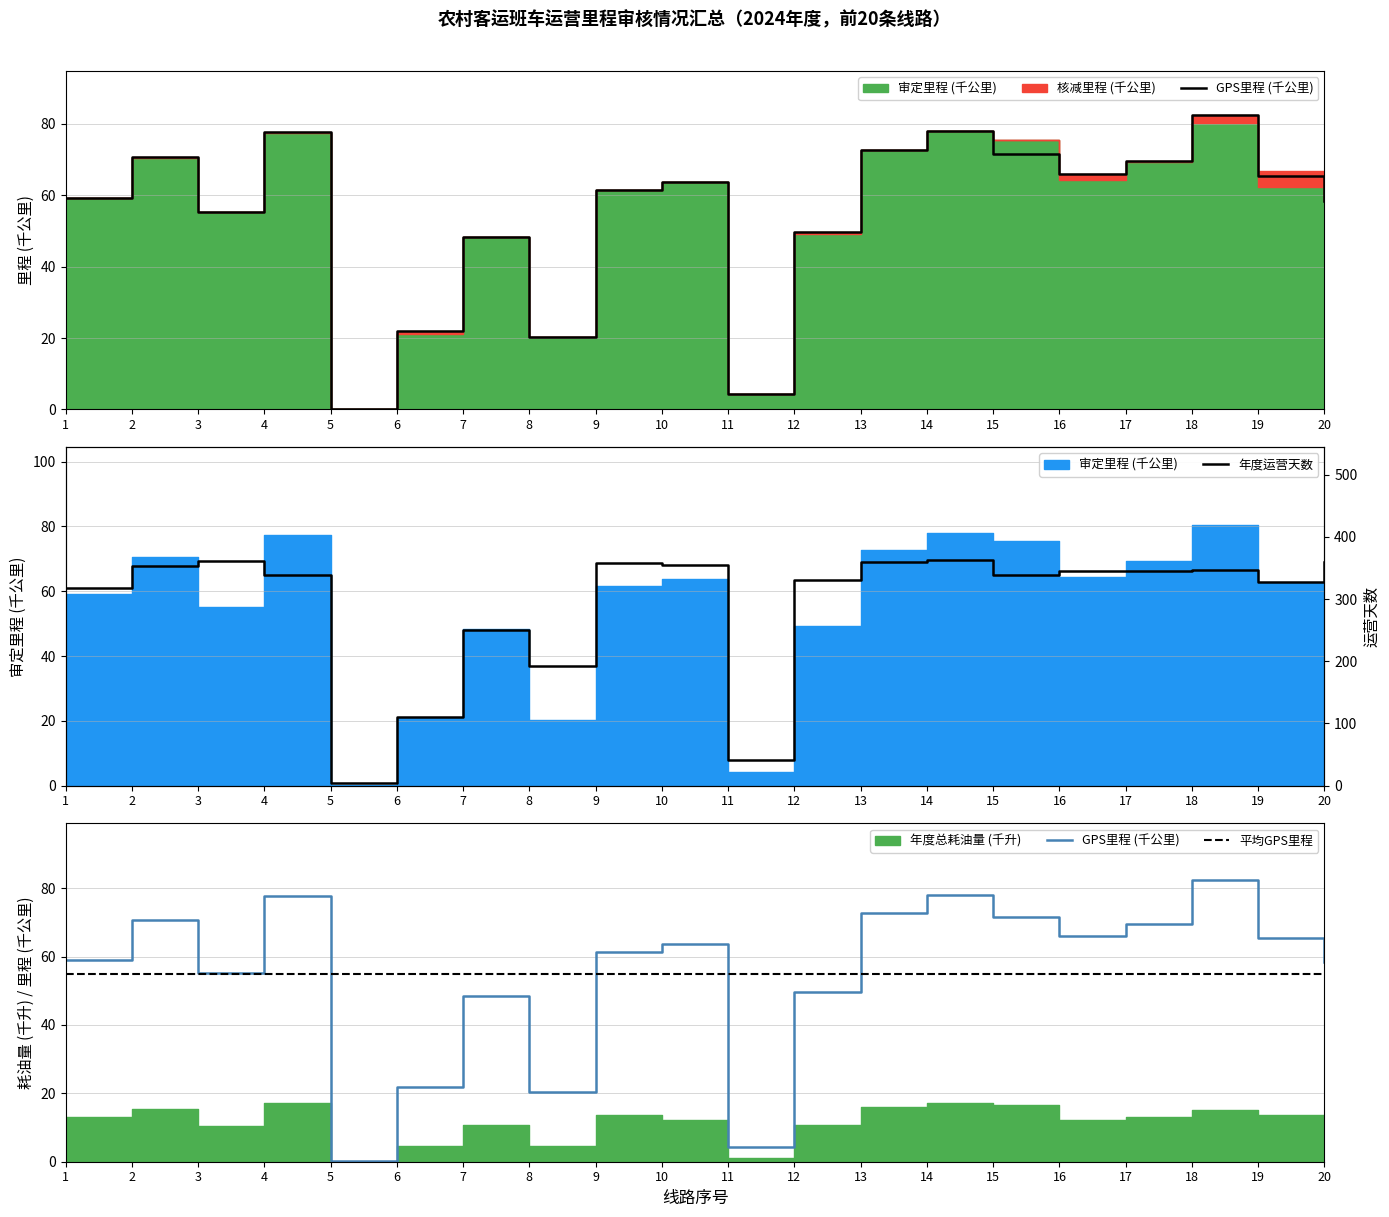

Rank the categories by 平均GPS里程 value from lowest to highest.

1, 2, 3, 4, 5, 6, 7, 8, 9, 10, 11, 12, 13, 14, 15, 16, 17, 18, 19, 20